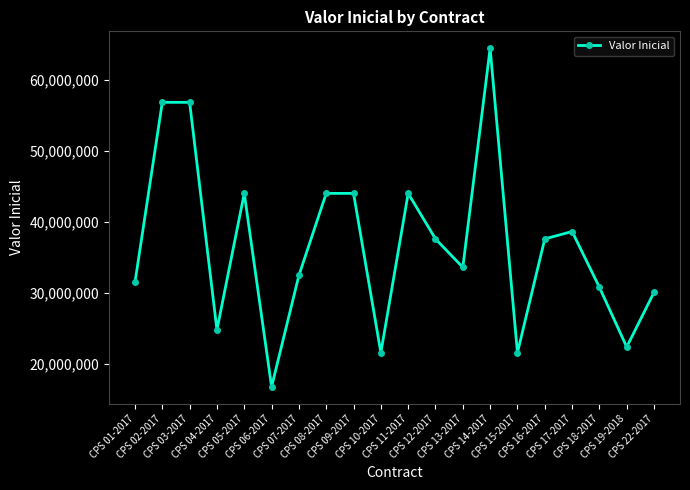

True or false: the data has more than 1 interior local peaks.

True